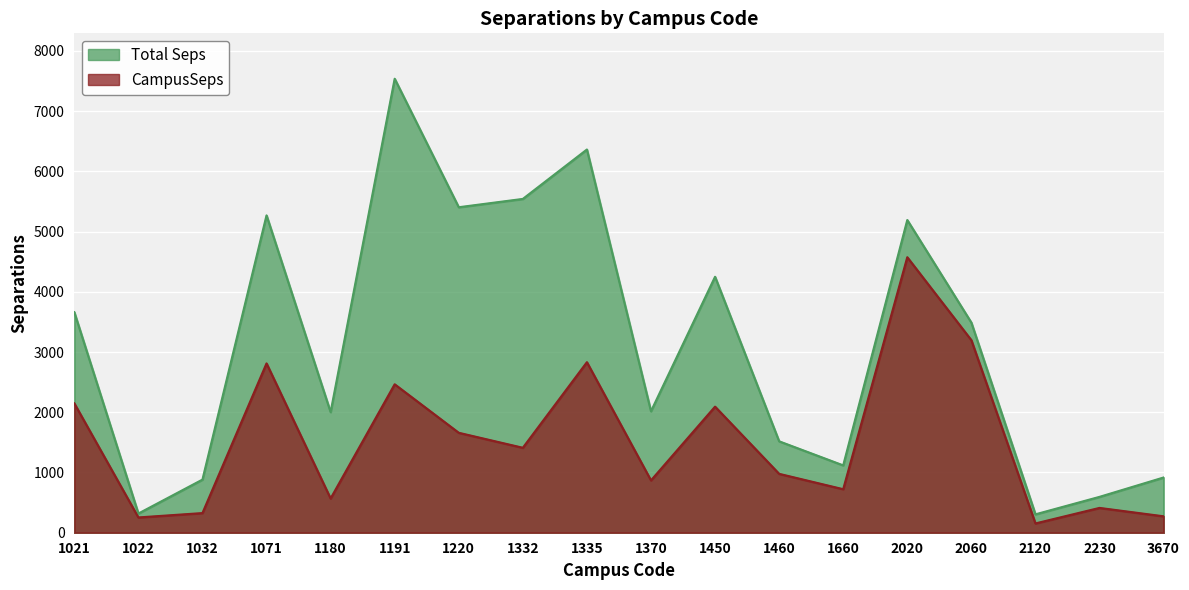

Where does the Total Seps series first go above 3488?

1021